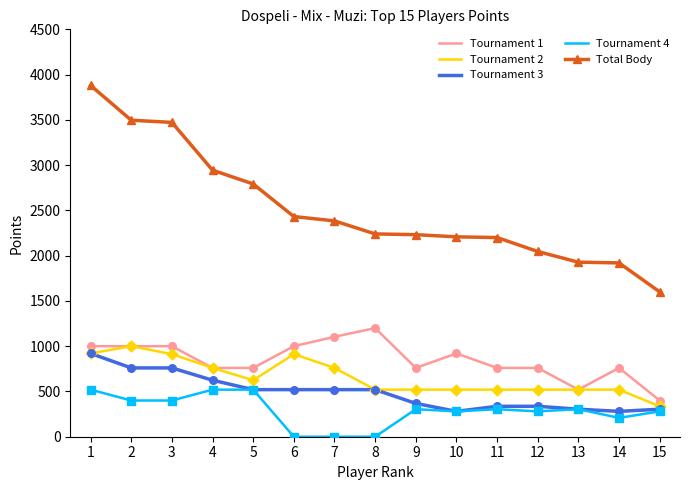

What is the total value across all series at 7?

4768